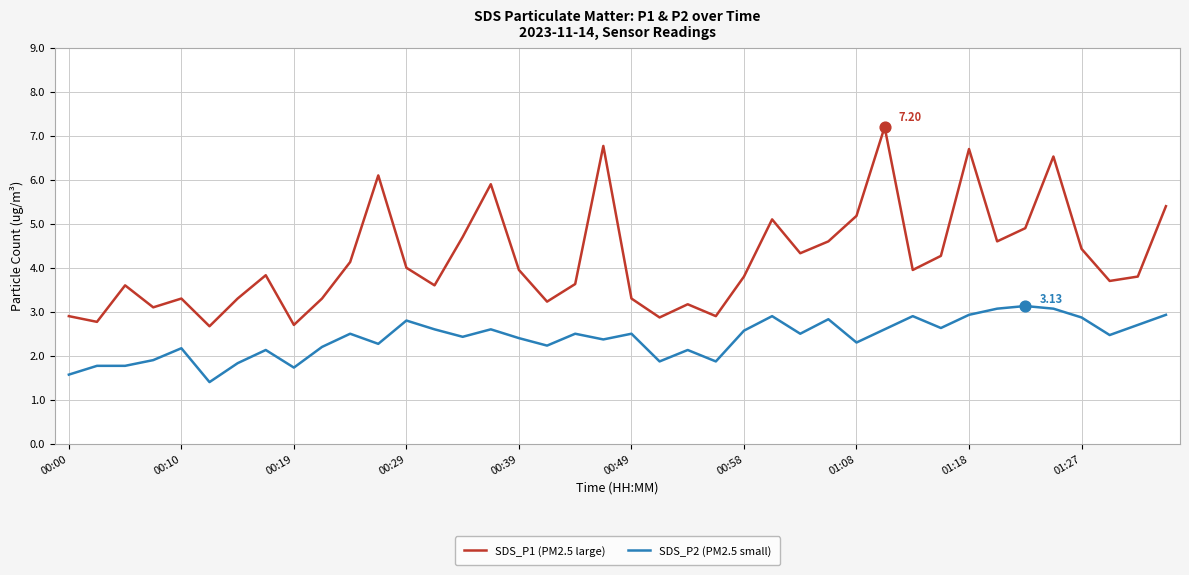

Rank the series by their maximum value, from highest to lowest.

SDS_P1 (PM2.5 large), SDS_P2 (PM2.5 small)